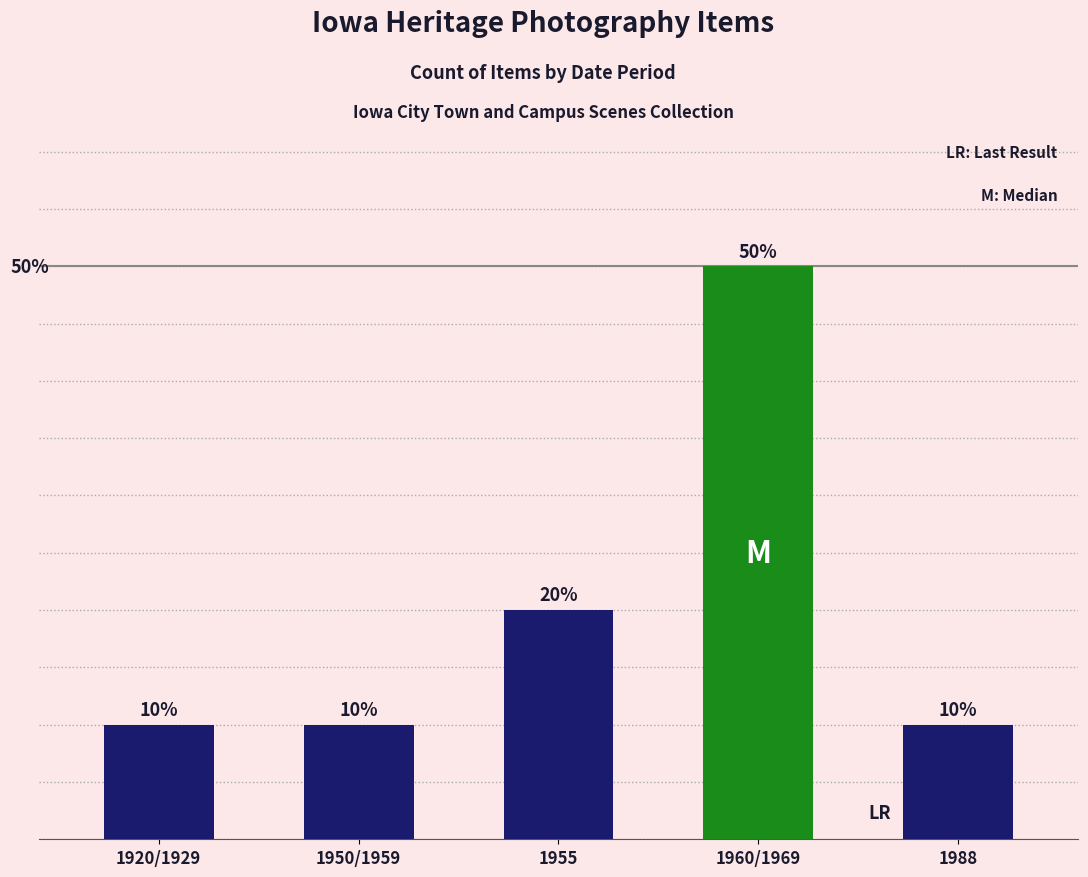

Which has a higher value, 1988 or 1950/1959?

1988